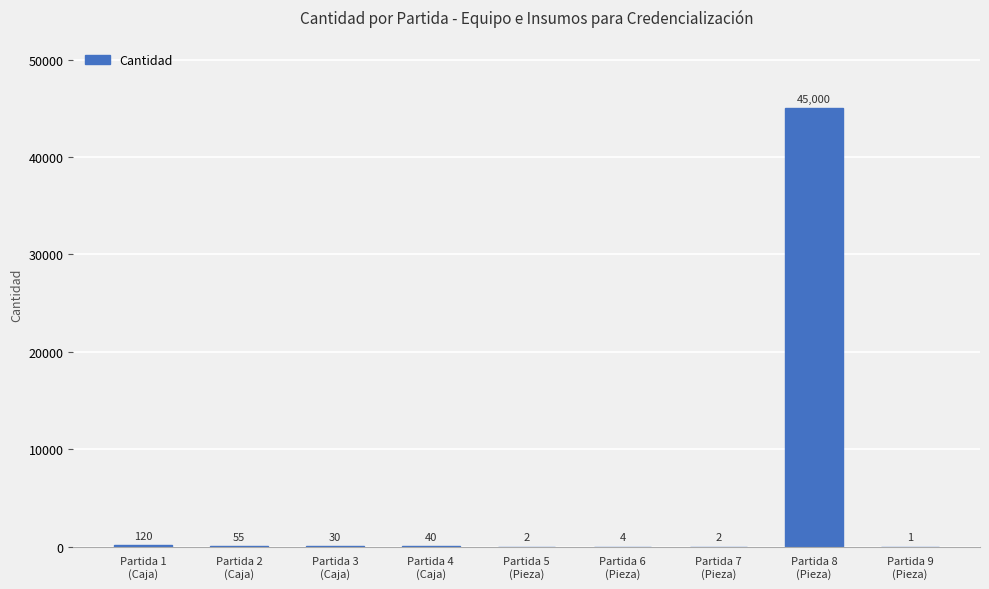

Is it true that the value at Partida 8
(Pieza) is 45000?

True